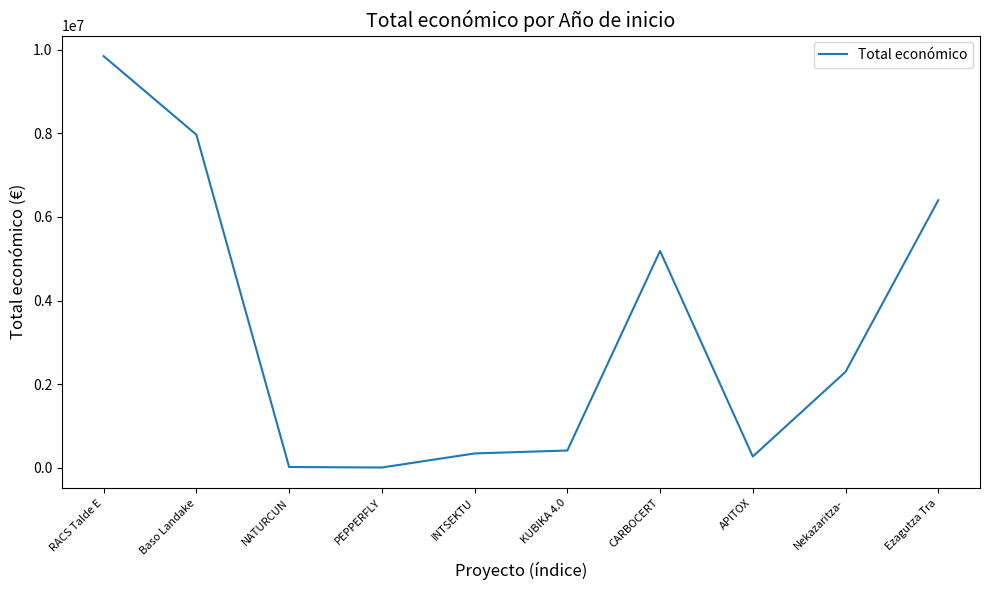

What is the ratio of the value at INTSEKTU to the value at KUBIKA 4.0?

0.8